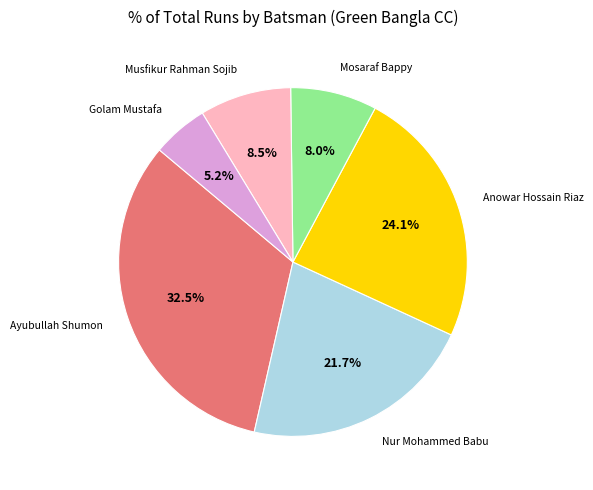

Is there any slice that represents more than half of the pie?

No